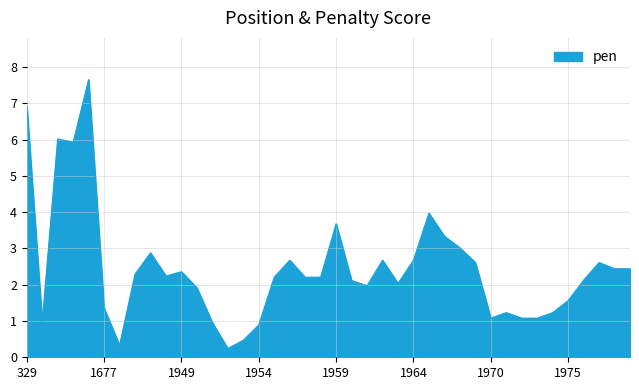

What is the difference between the maximum and minimum values?

7.4